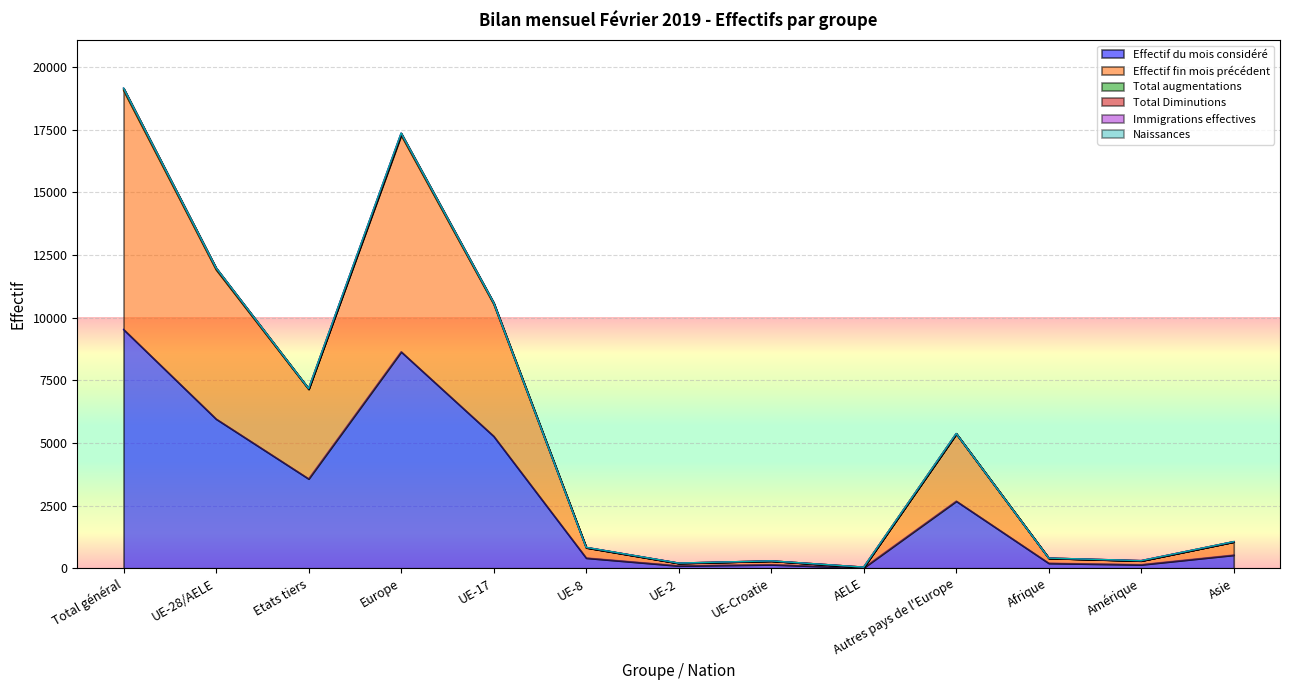

What is the value of the Effectif du mois considéré point at the 4th from the left?

8641